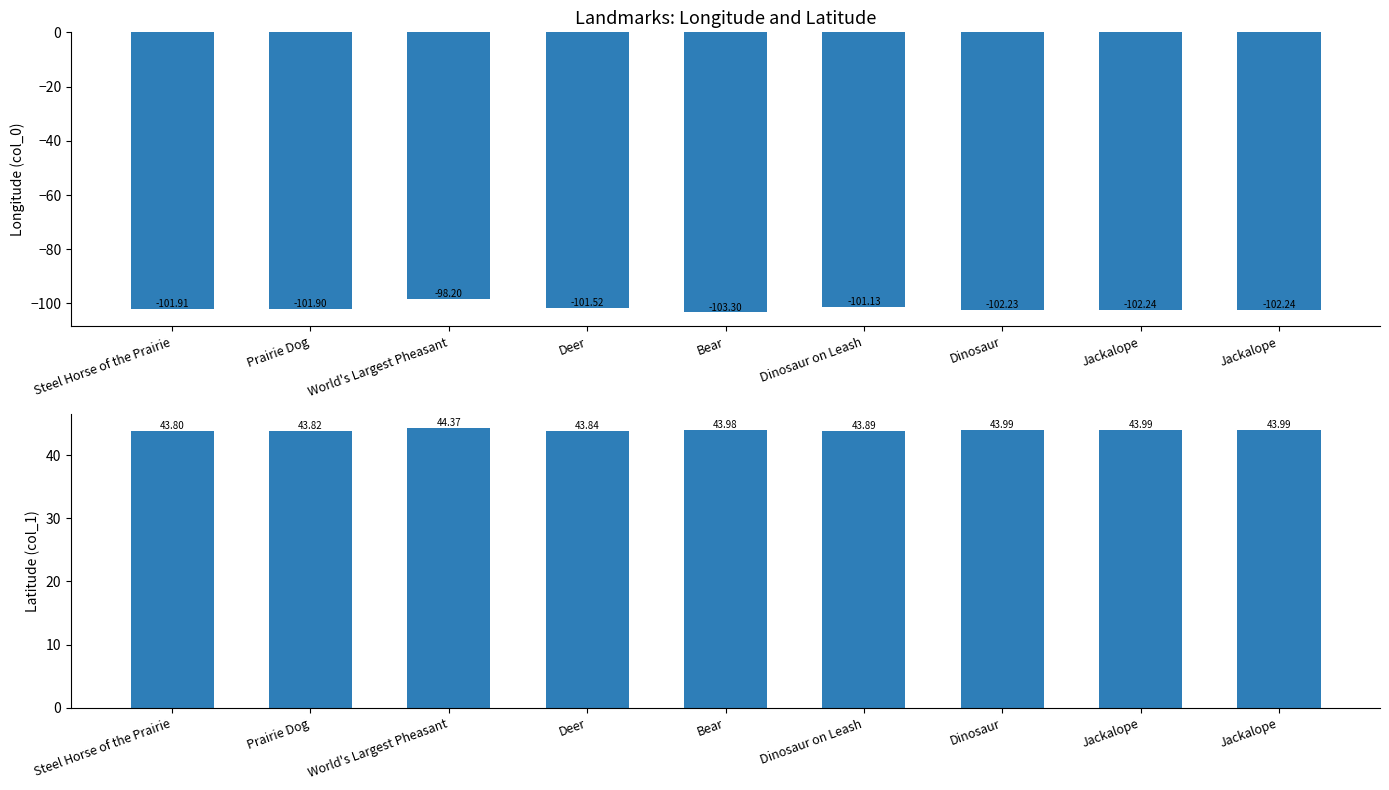

Between Bear and Jackalope, which series saw the biggest shift?

col_0